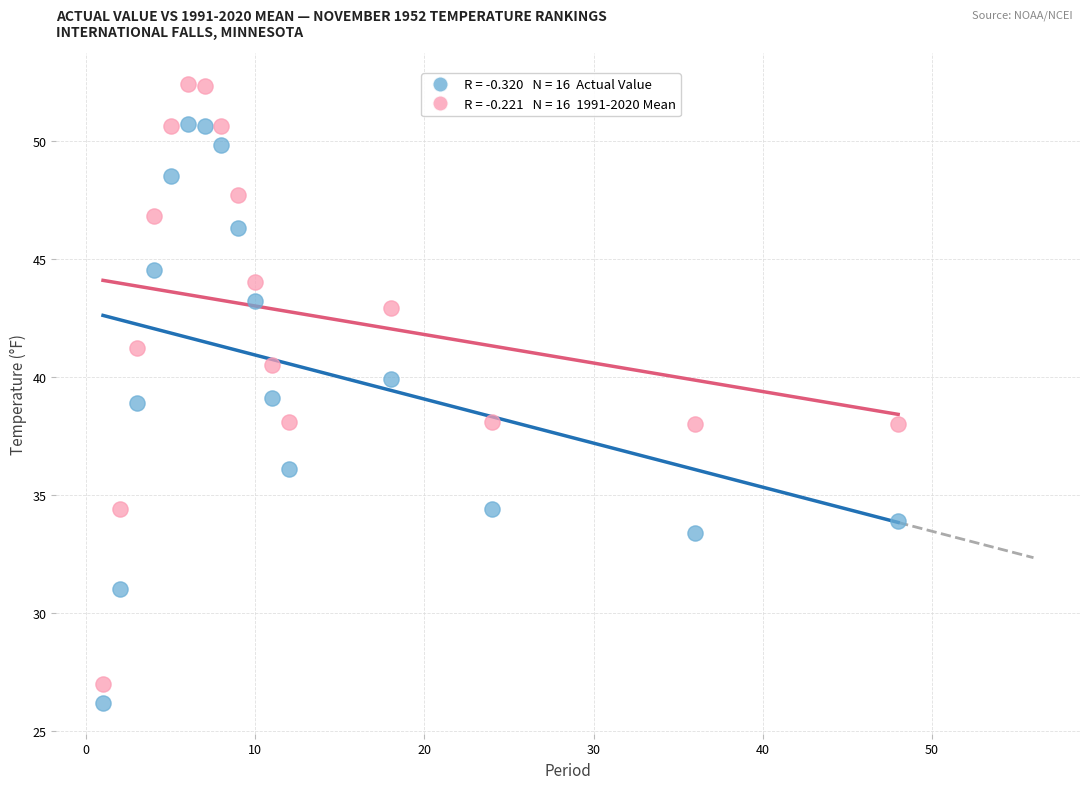

Across all data points, what is the range of X values (max minus min)?

47.0